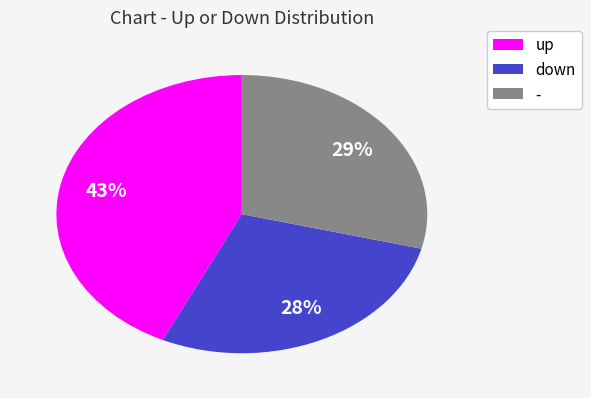

How many slices are in this pie chart?

3